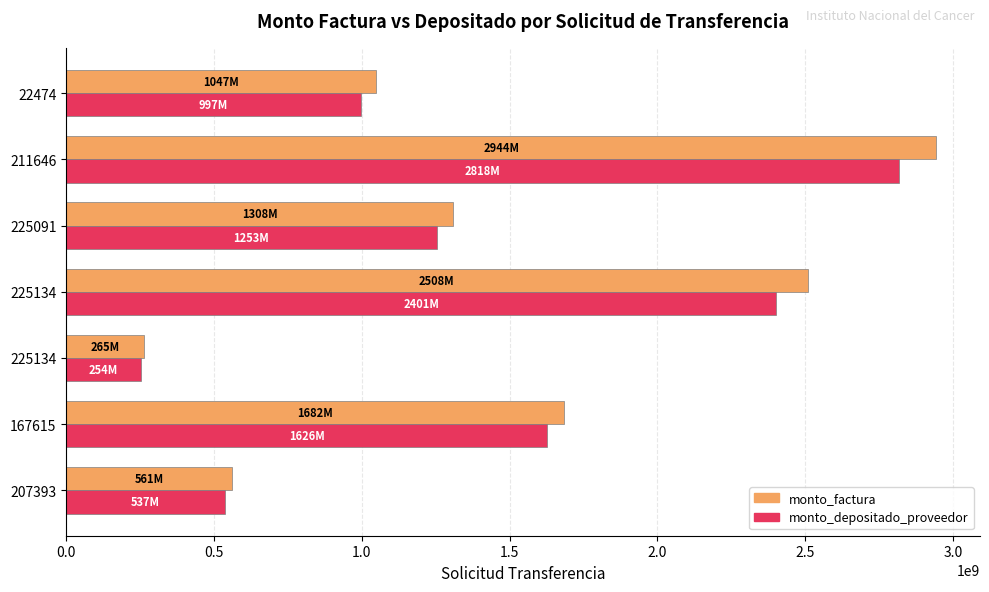

How many series are shown in this chart?

2